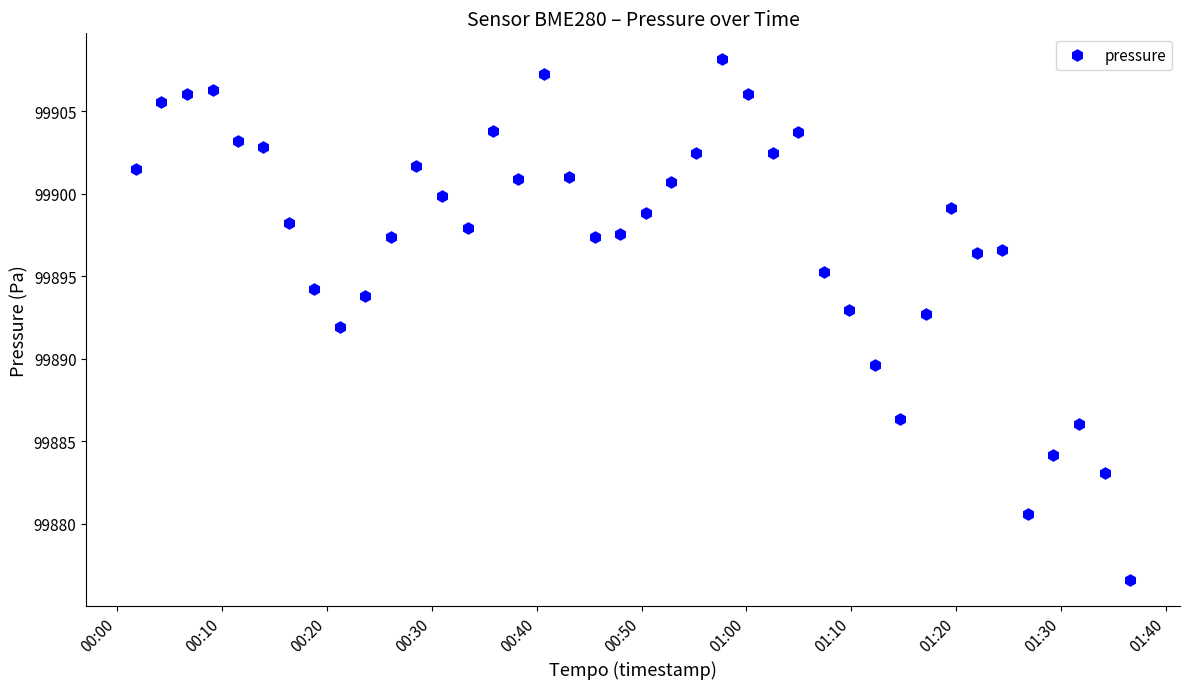

True or false: the data has more than 1 interior local peaks.

True